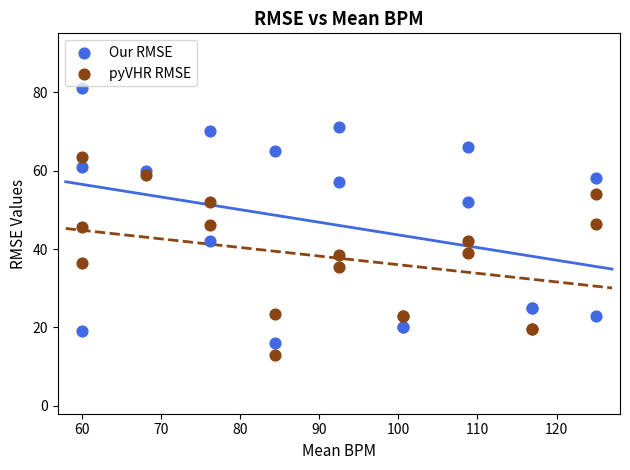

What is the X range (max minus min) for the scatter plot?

65.0